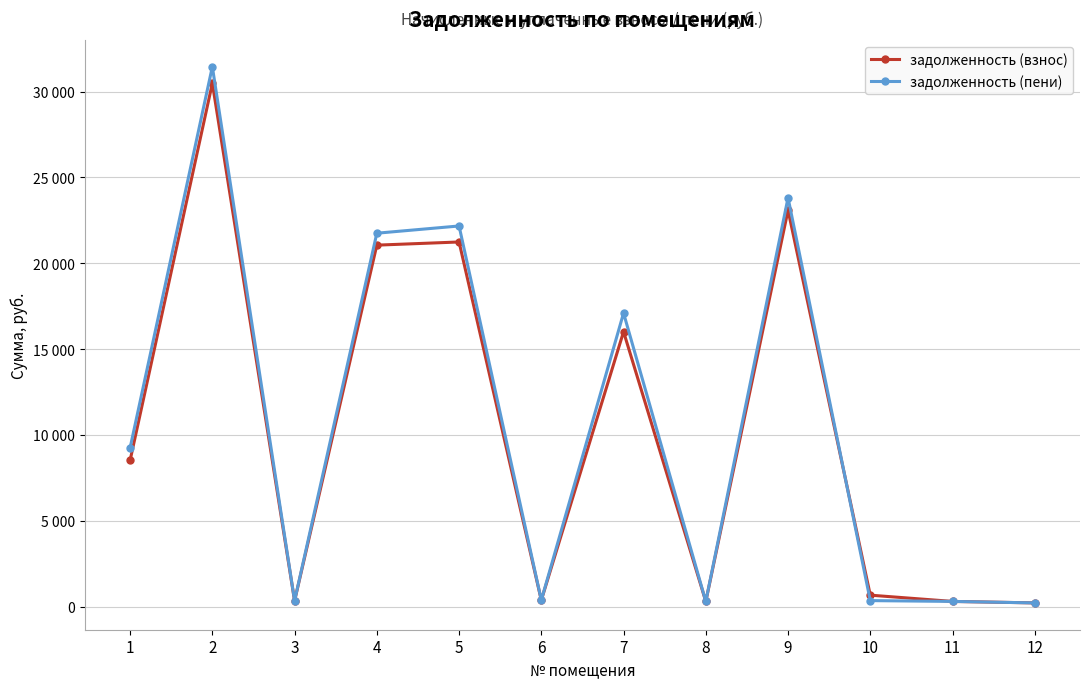

What are all the series names shown in the legend?

задолженность (взнос), задолженность (пени)